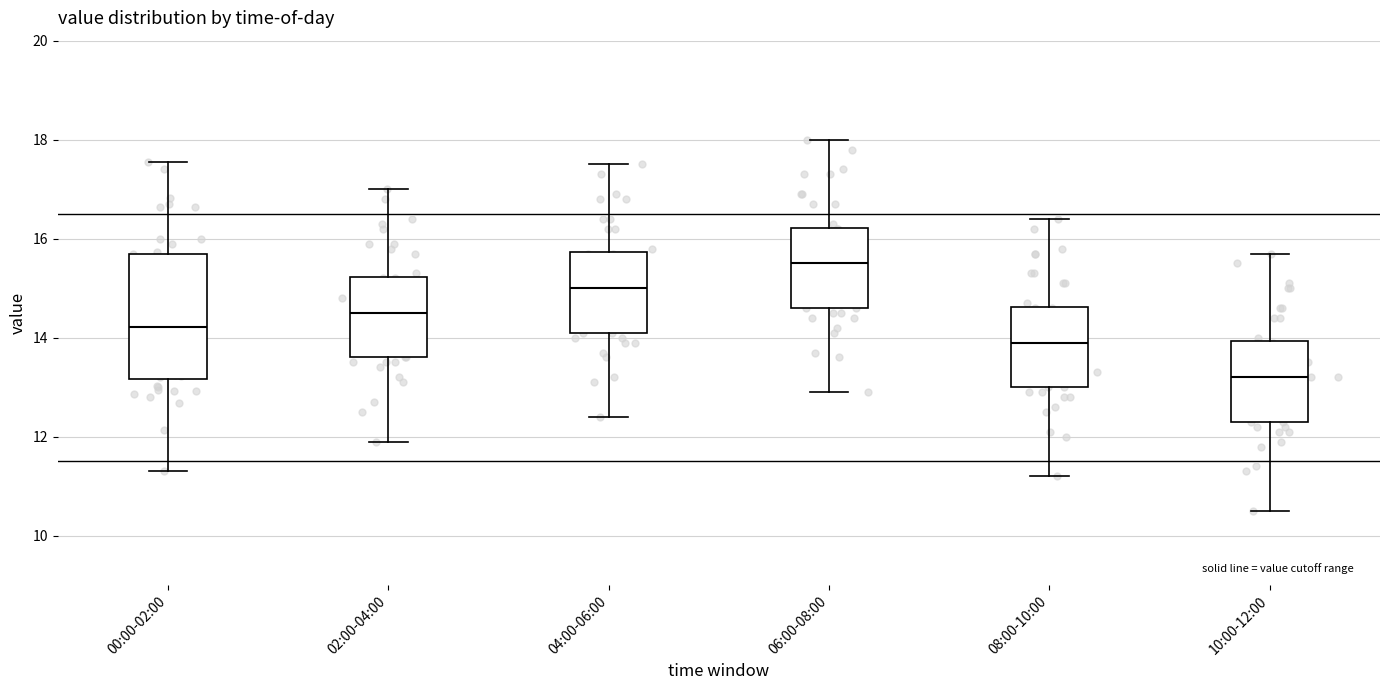

Reading left to right, transcribe this box plot: for each box, give where its median line is, the range the box spans, and where its two whiskers end, as read against the y-axis. The values are not printed on the chart, so give them approximately, as read against the axis.

00:00-02:00: median 14.2, box 13.2 to 15.6, whiskers 11.4 to 17.6
02:00-04:00: median 14.6, box 13.6 to 15.2, whiskers 12.0 to 17.0
04:00-06:00: median 15.0, box 14.2 to 15.8, whiskers 12.4 to 17.6
06:00-08:00: median 15.6, box 14.6 to 16.2, whiskers 13.0 to 18.0
08:00-10:00: median 14.0, box 13.0 to 14.6, whiskers 11.2 to 16.4
10:00-12:00: median 13.2, box 12.4 to 14.0, whiskers 10.6 to 15.8